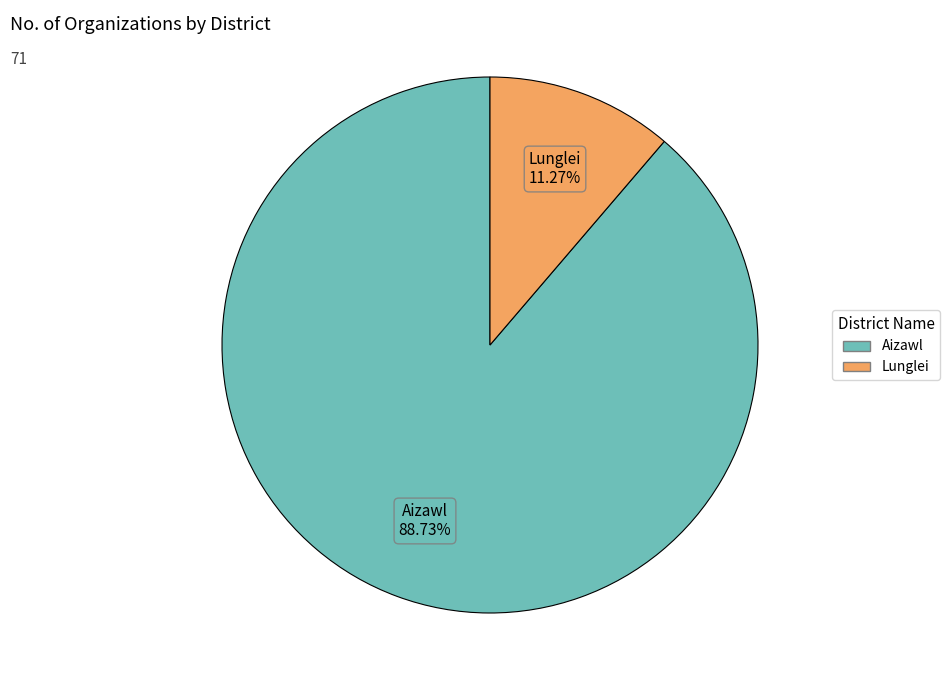

Which slice represents more than half of the pie?

Aizawl